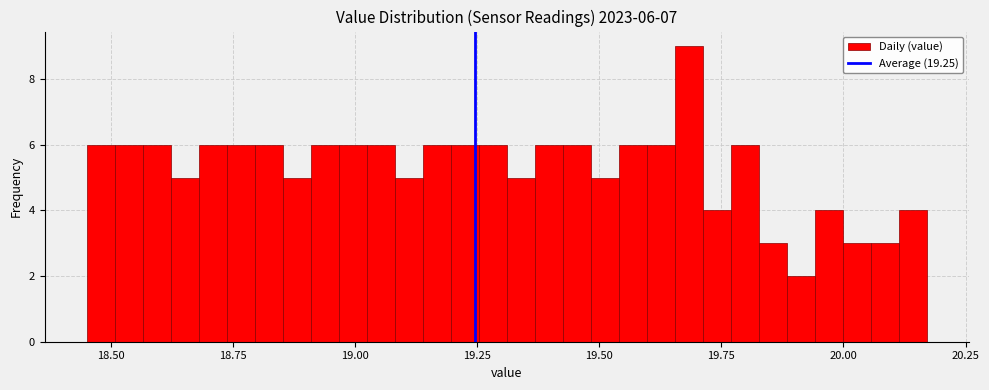

Around what value on the x-axis is the tallest bar? Give the approximate position of its centre, as read against the axis.

19.70